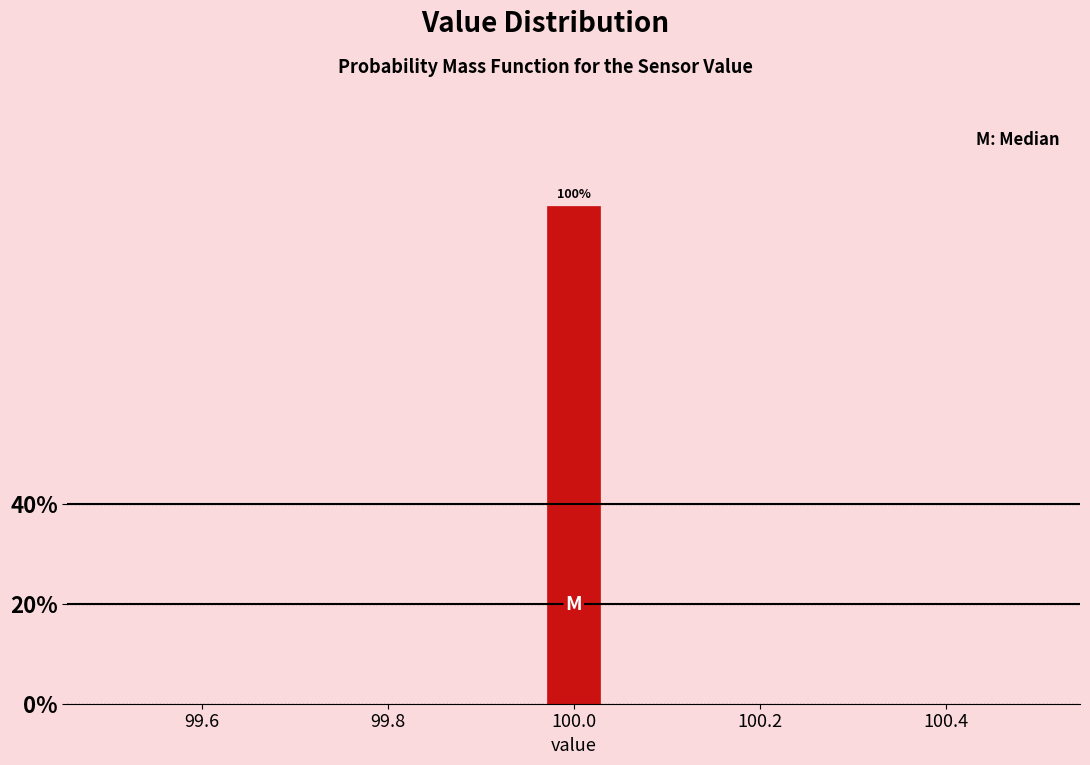

Around what value on the x-axis is the tallest bar? Give the approximate position of its centre, as read against the axis.

100.00